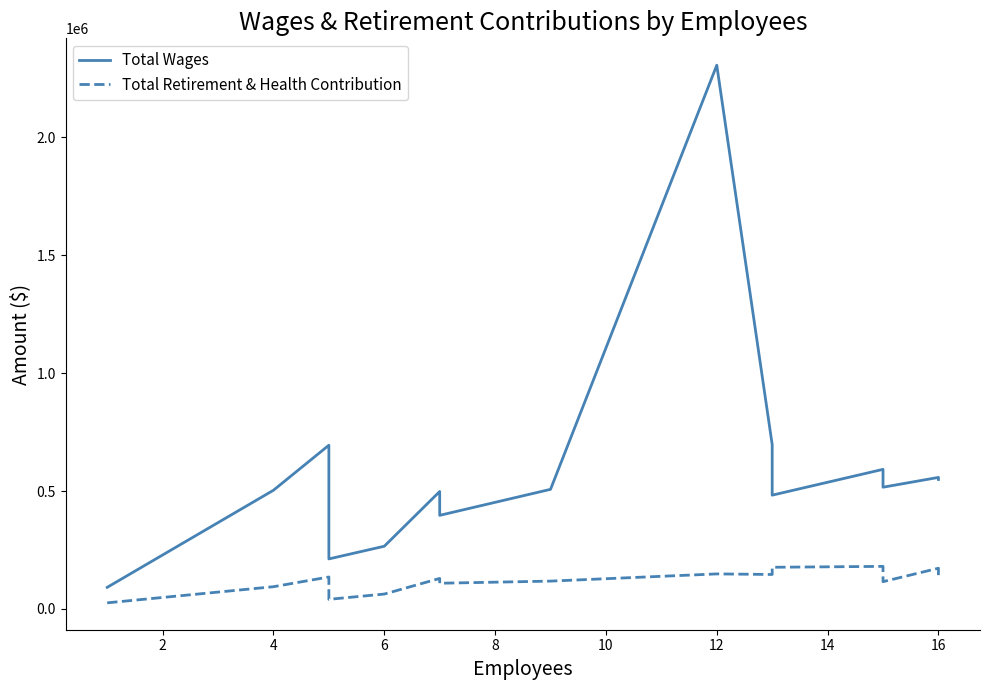

List the series in order of their peak value, lowest first.

Total Retirement & Health Contribution, Total Wages